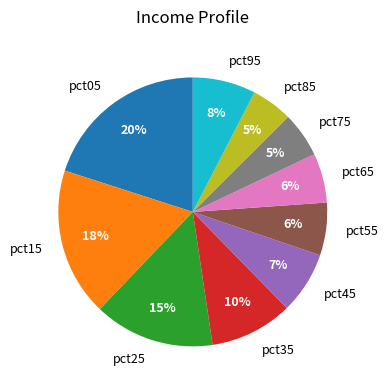

To the nearest percent, what is the average slice percentage?

10%